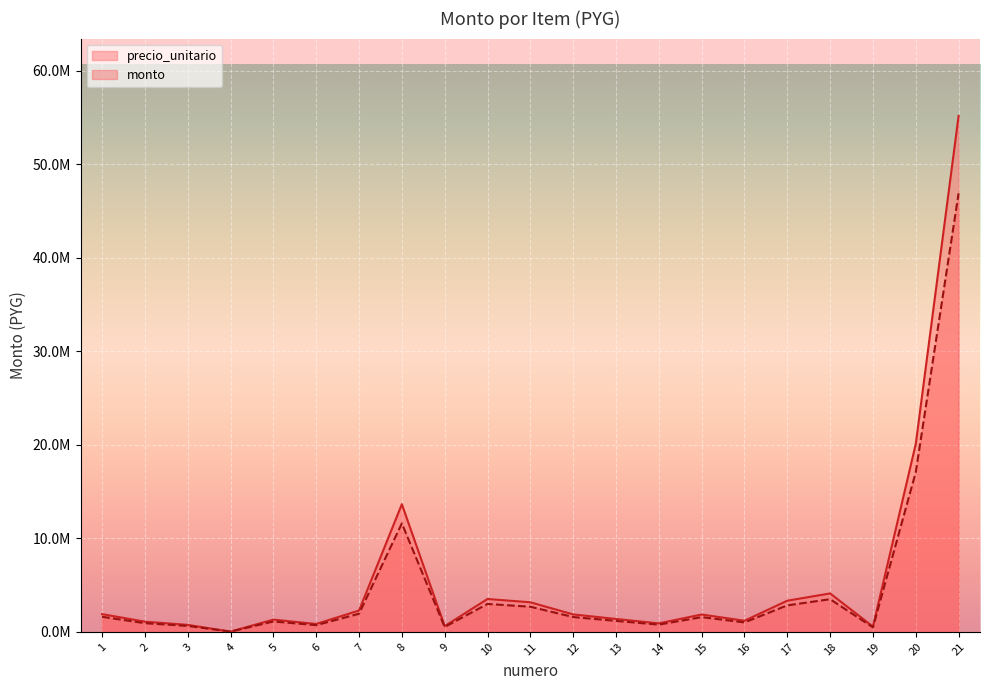

List the series in order of their peak value, highest first.

precio_unitario, monto